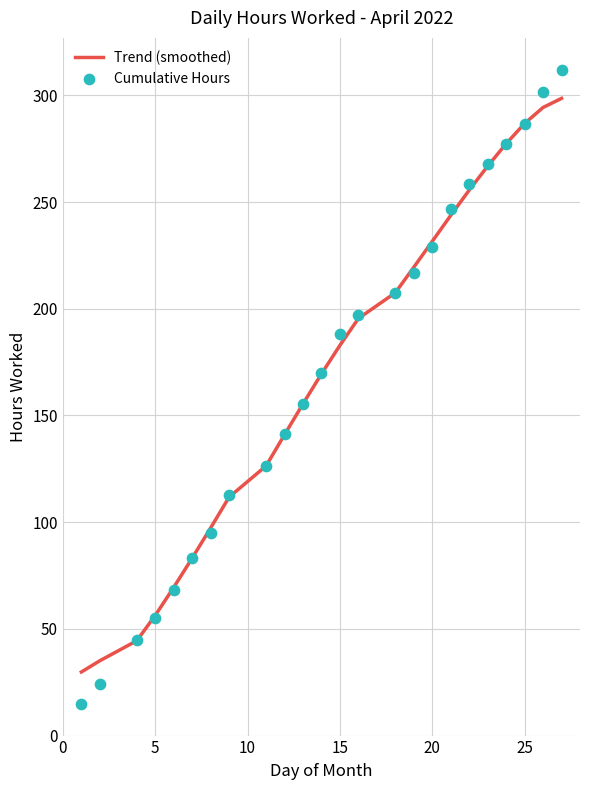

At how many categories does at least one series exceed 277?

4